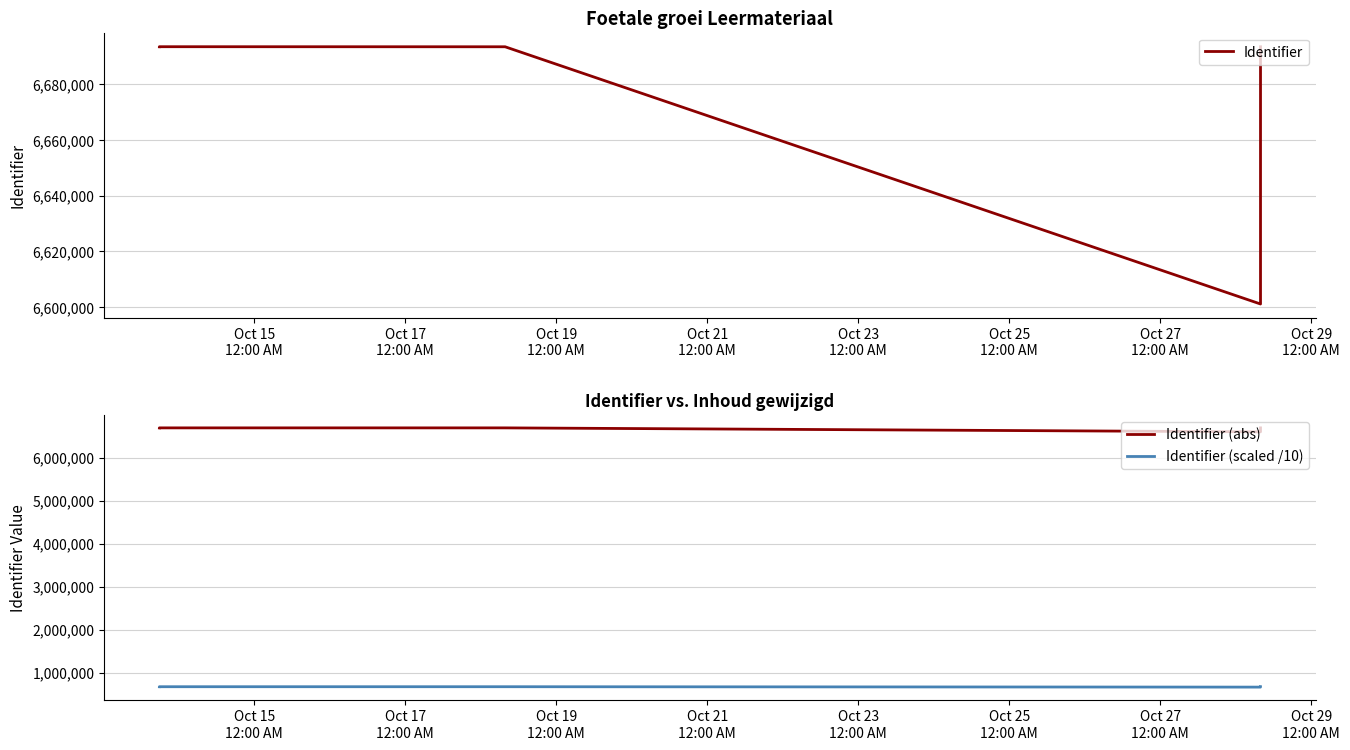

How many interior local valleys does the Identifier (scaled /10) series have?

1